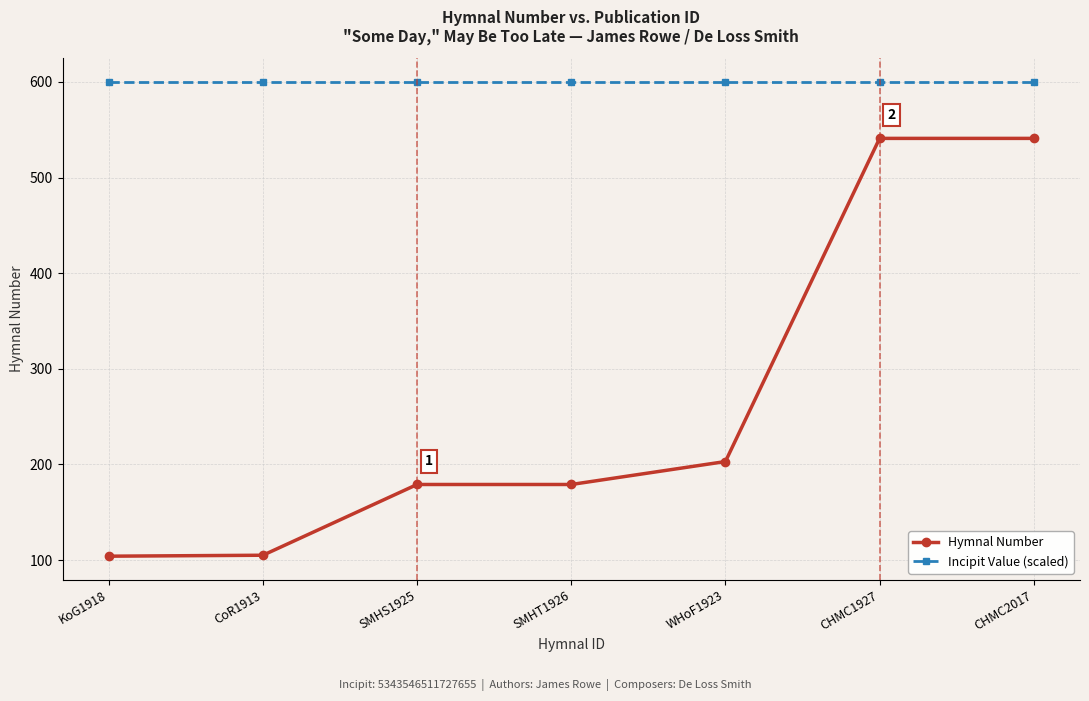

What is the approximate value of Hymnal Number at SMHS1925, to the nearest 50?

200